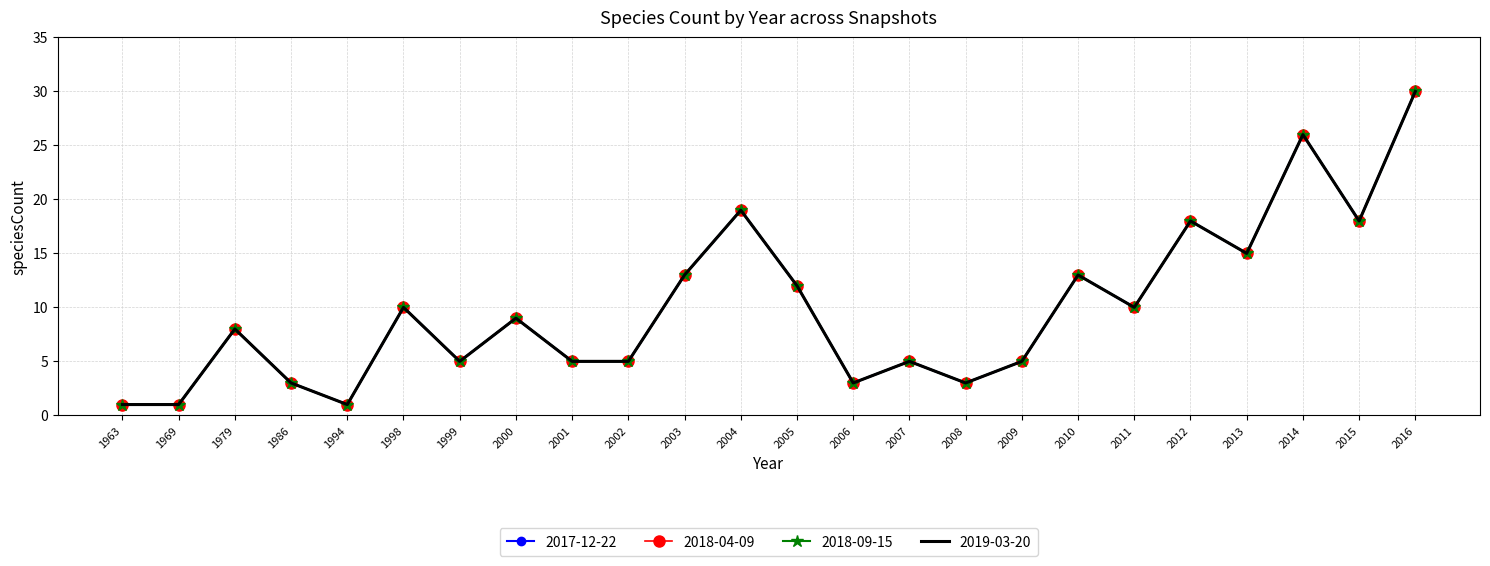

Is the value of 2017-12-22 at 2001 greater than the value of 2018-04-09 at 2009?

No